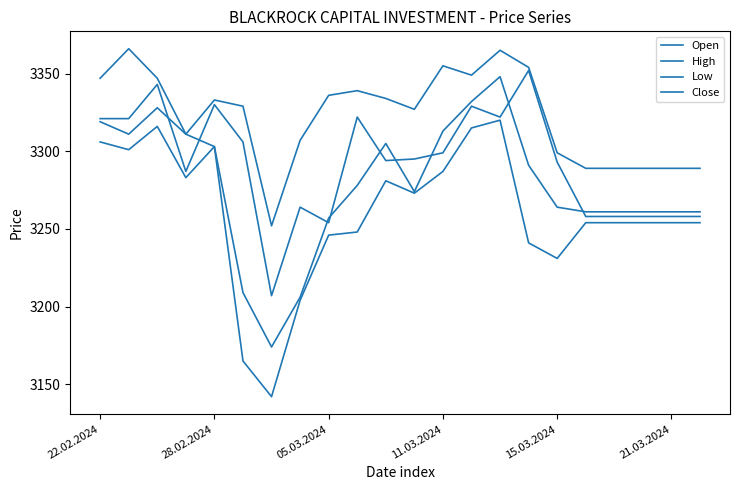

What is the average value of the Close series?

3279